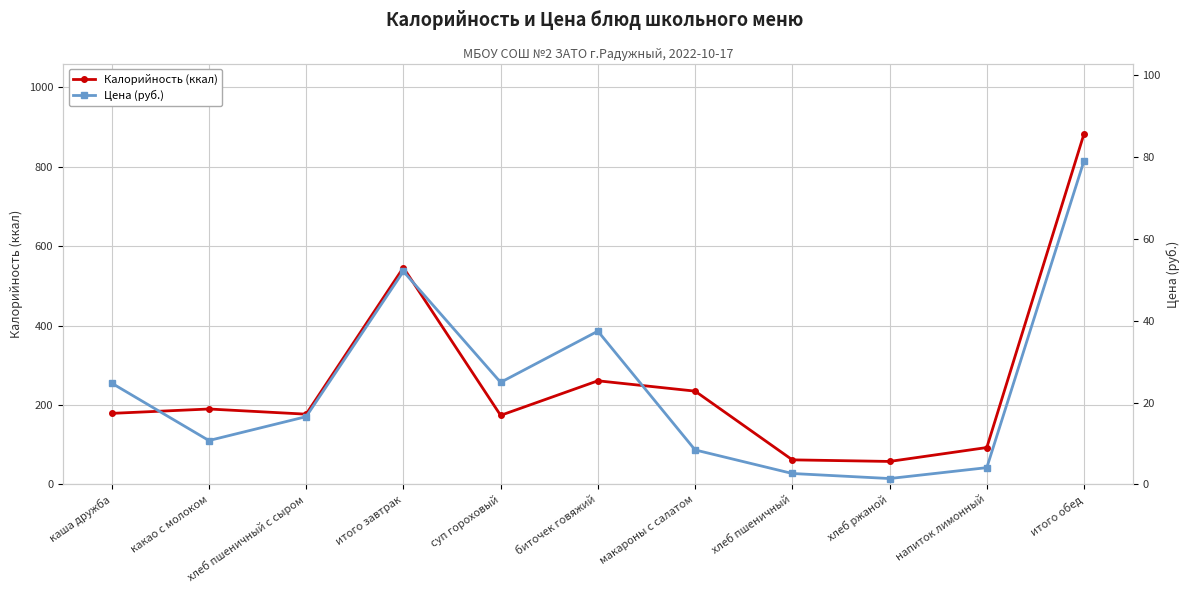

True or false: Цена (руб.) and Калорийность (ккал) intersect in this chart.

False